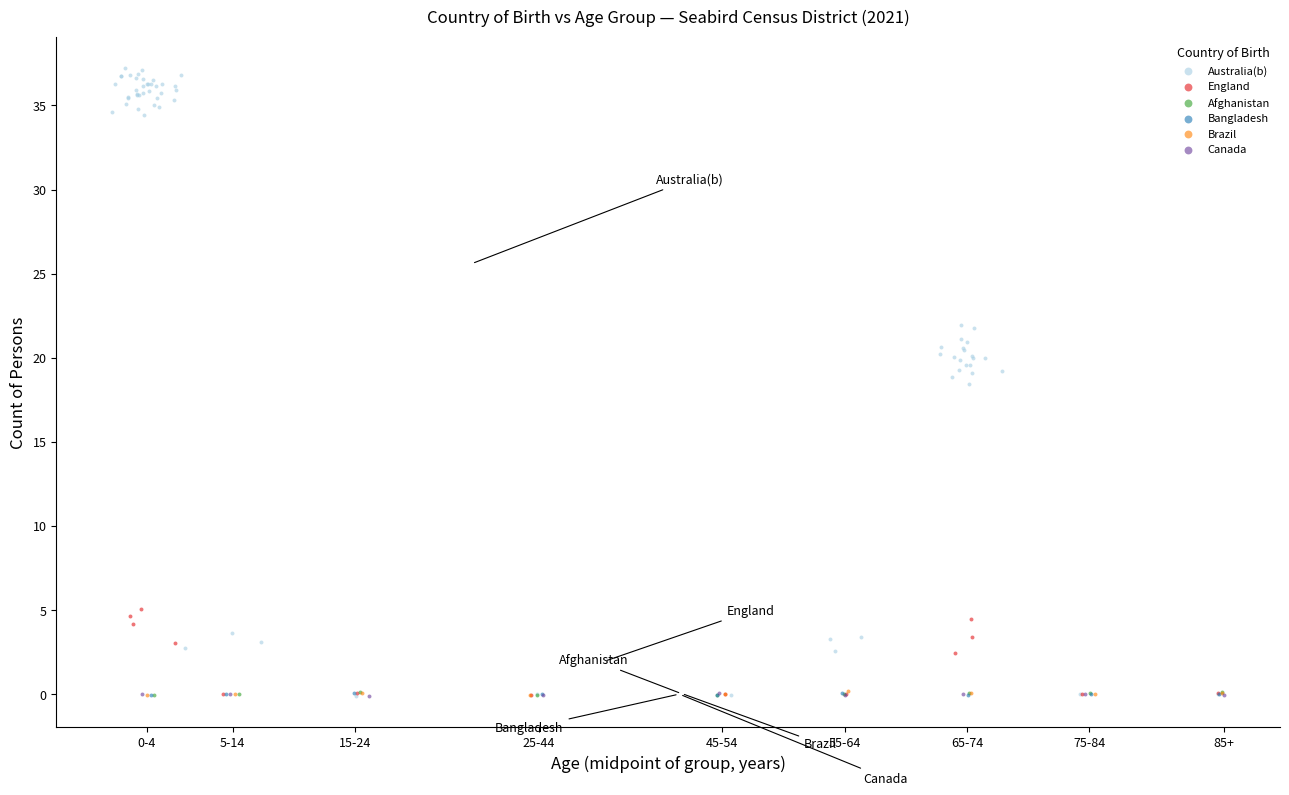

Which series reaches the maximum Y coordinate?

Australia(b)